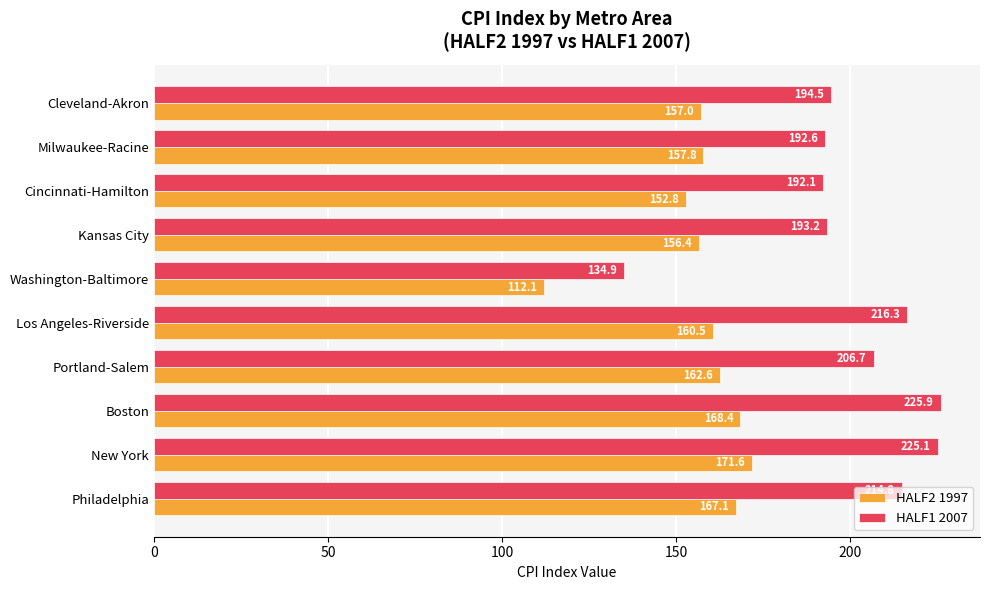

At which label does HALF2 1997 reach its minimum?

Washington-Baltimore